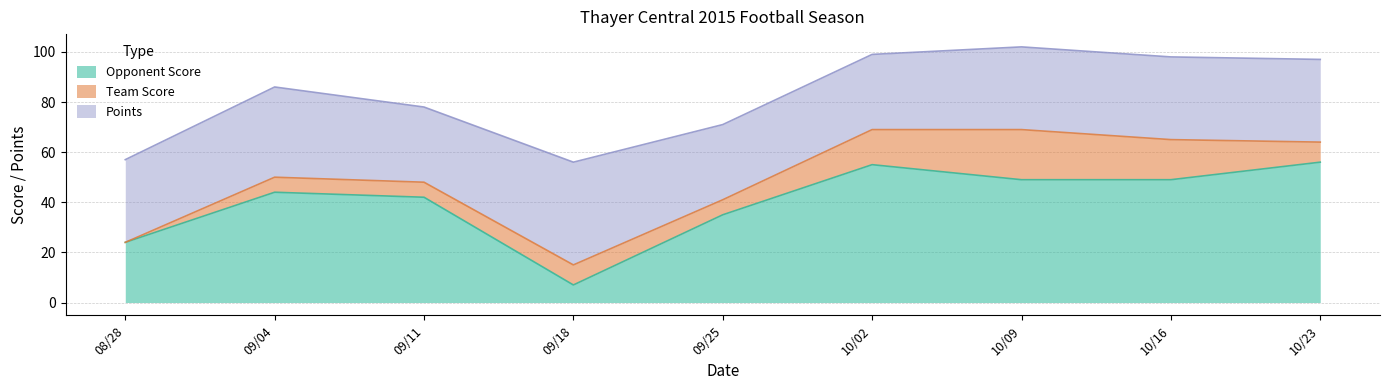

True or false: Team Score and Points intersect in this chart.

False